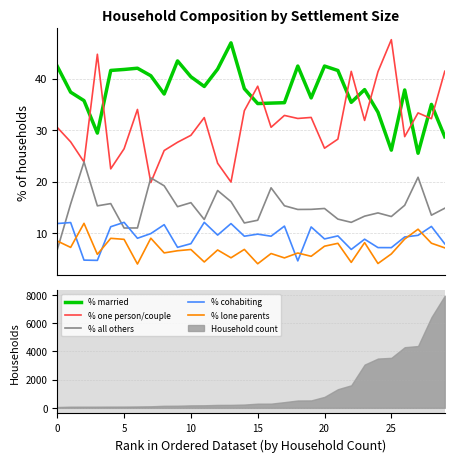

Is it true that % married equals 37.9 at 23?

True